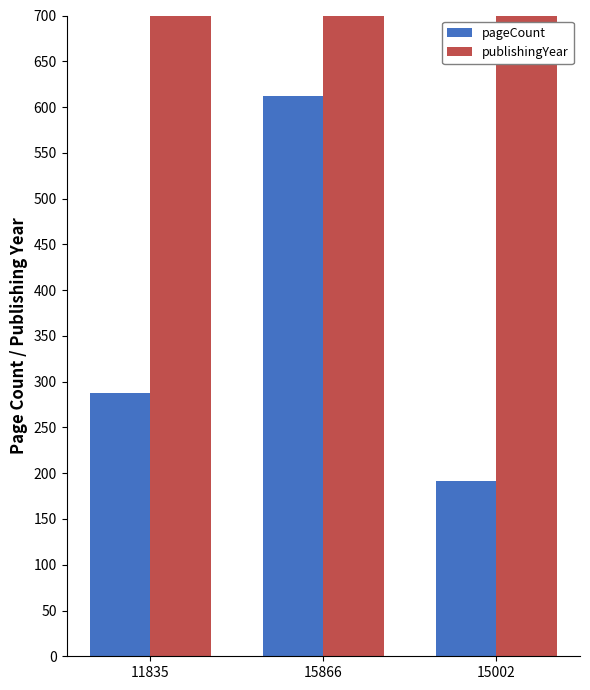

Reading left to right, list all the values displayed in this chart.

pageCount: 11835=288	15866=612	15002=192
publishingYear: 11835=1987	15866=1987	15002=1987